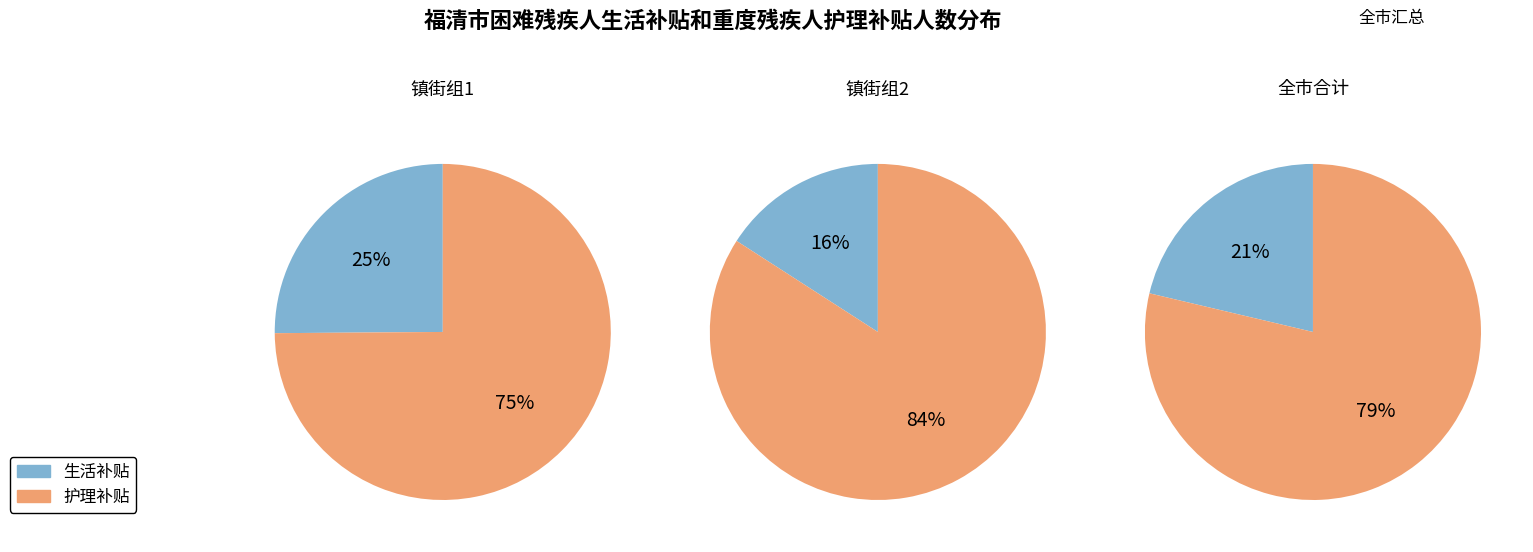

The 高山镇 slice represents 13% of the pie. True or false?

False